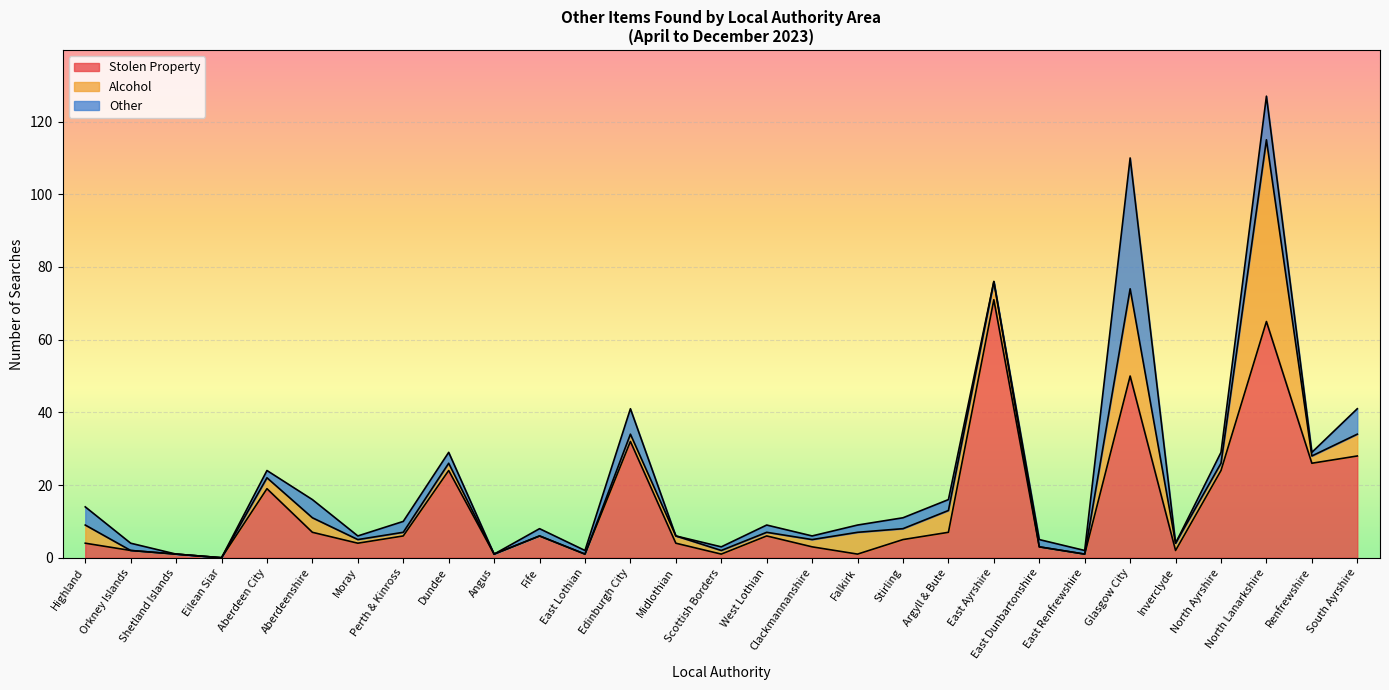

Reading left to right, what are all the values shown in this chart?

Stolen Property: 4	2	1	0	19	7	4	6	24	1	6	1	32	4	1	6	3	1	5	7	71	3	1	50	2	24	65	26	28
Alcohol: 5	0	0	0	3	4	1	1	2	0	0	0	2	2	1	1	2	6	3	6	5	0	0	24	2	2	50	2	6
Other: 5	2	0	0	2	5	1	3	3	0	2	1	7	0	1	2	1	2	3	3	0	2	1	36	0	3	12	1	7